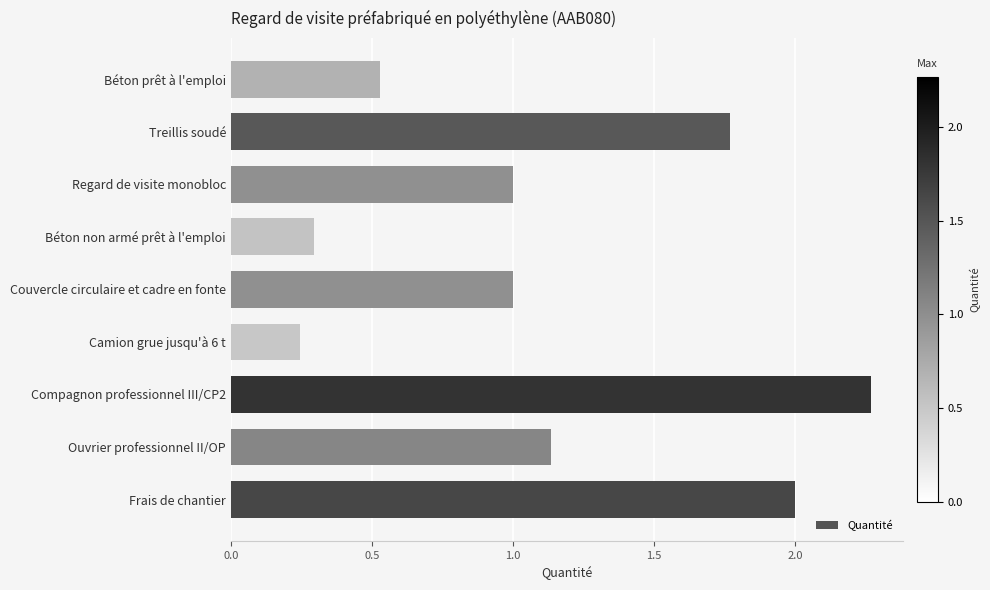

Is it true that the value at Compagnon professionnel III/CP2 is 3.2?

False